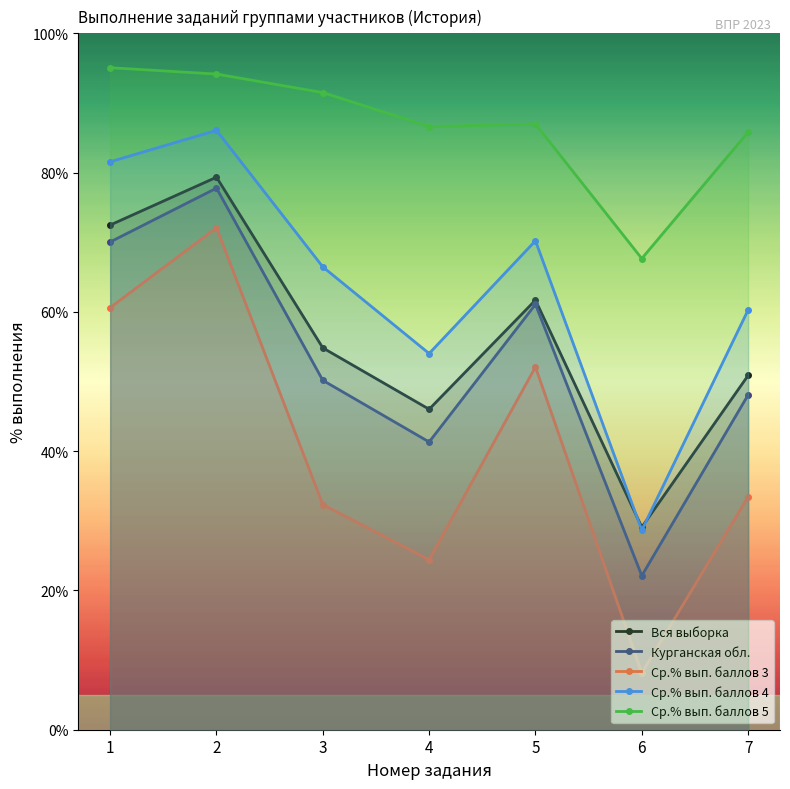

What is the difference between the second highest and second lowest values in the Ср.% вып. баллов 5 series?

8.3